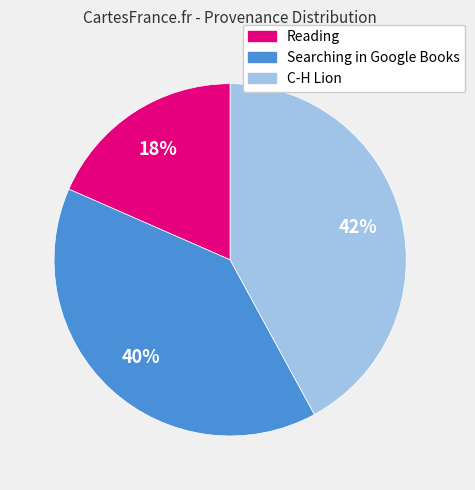

Which slice is the smallest?

Reading